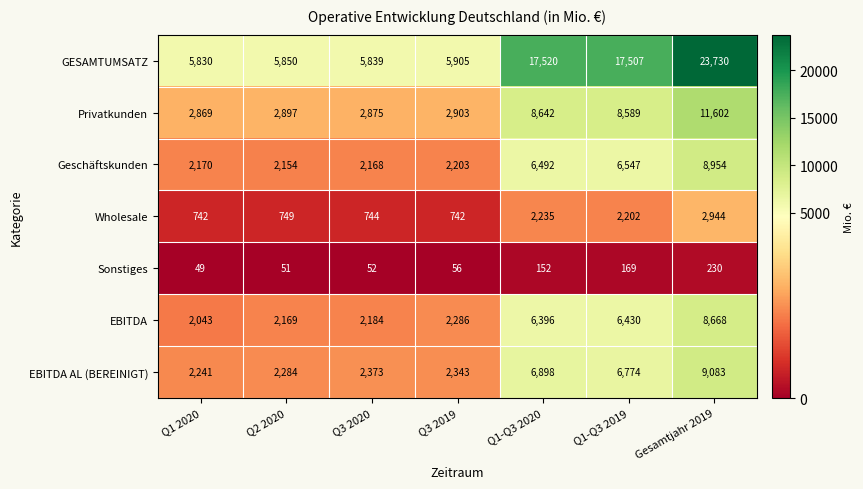

What is the total value across all series at Q1-Q3 2019?

48218